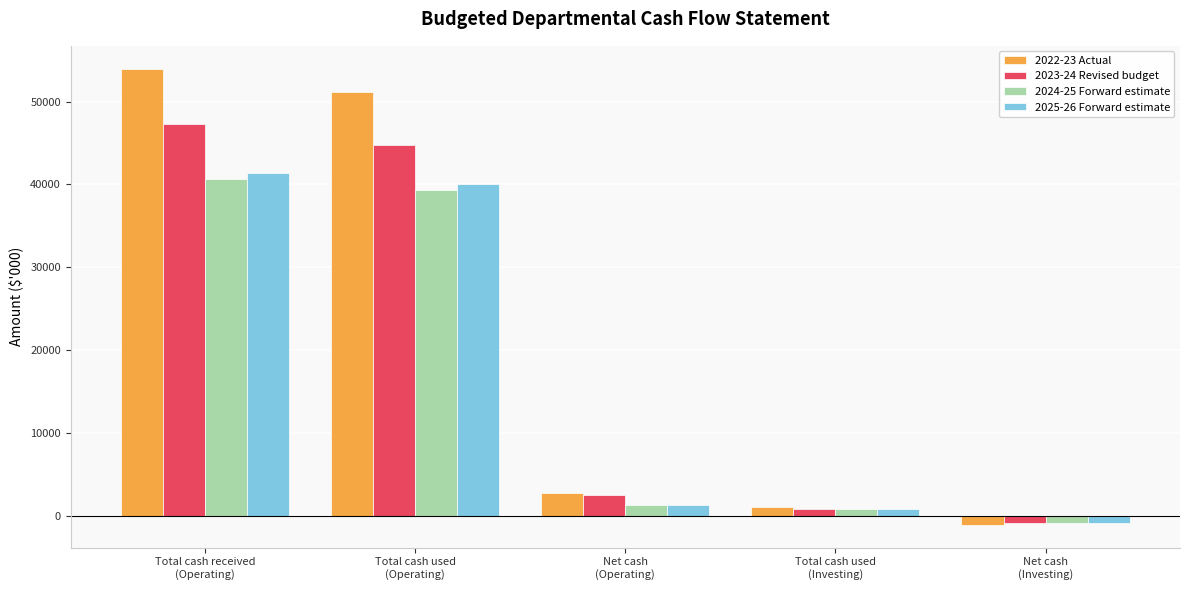

How many data points in 2023-24 Revised budget are less than 2591?

2